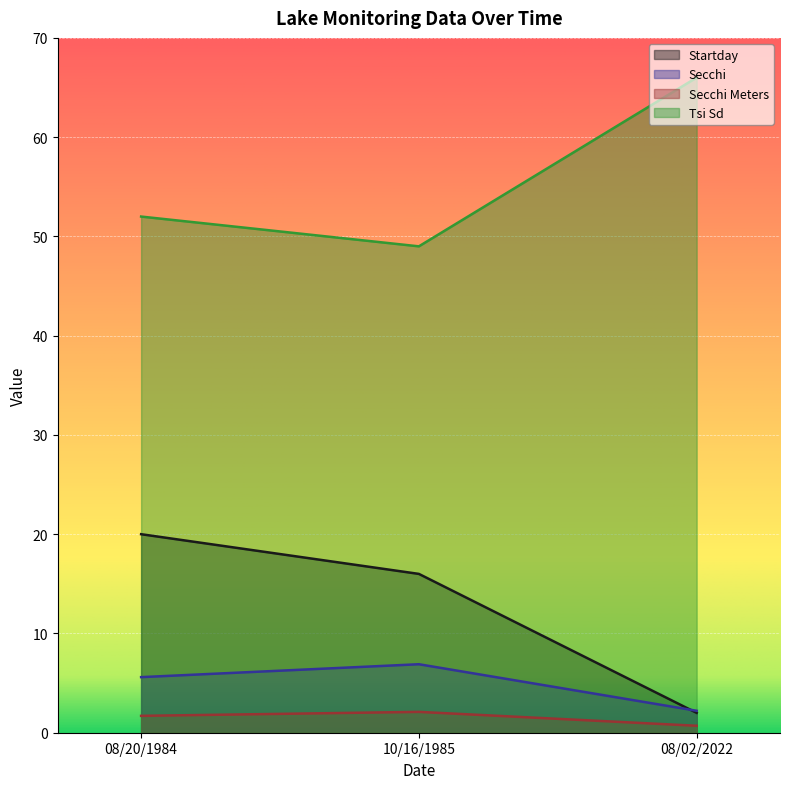

List the series in order of their peak value, highest first.

Tsi Sd, Startday, Secchi, Secchi Meters